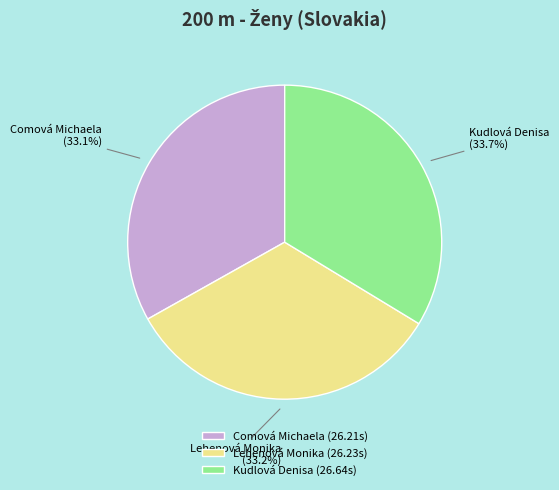

How many slices are in this pie chart?

3